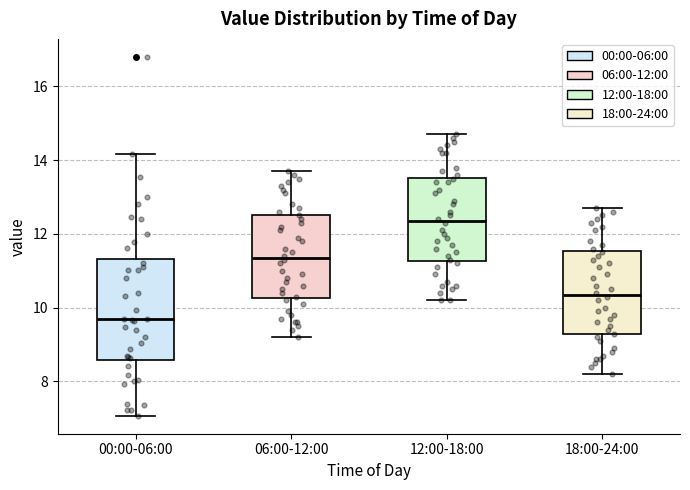

Comparing the boxes themselves (not the whiskers), which one is the tallest?

00:00-06:00